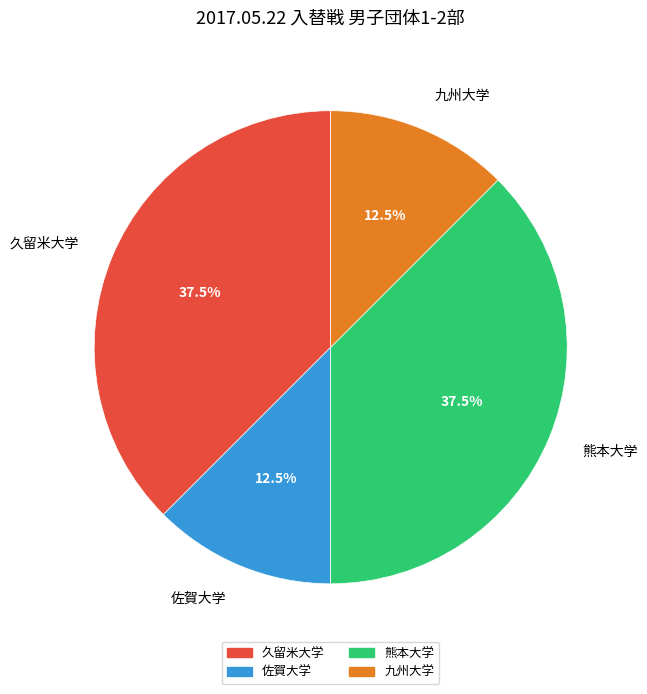

Which has a higher value, 久留米大学 or 佐賀大学?

久留米大学